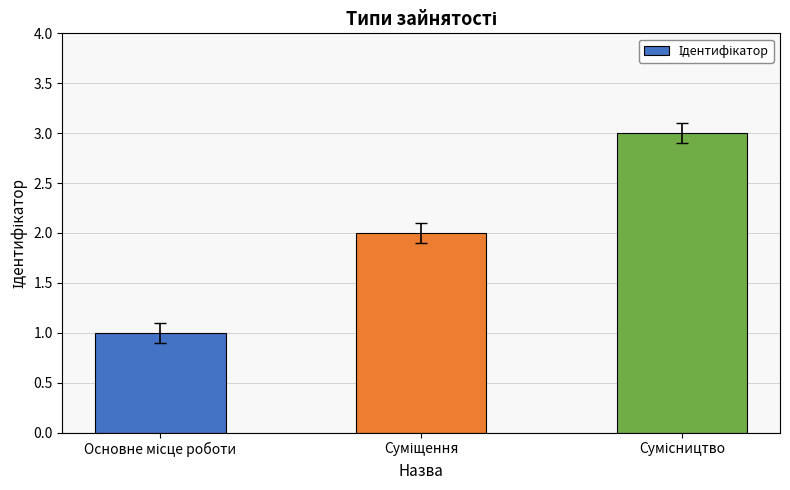

What is the sum of all values?

6